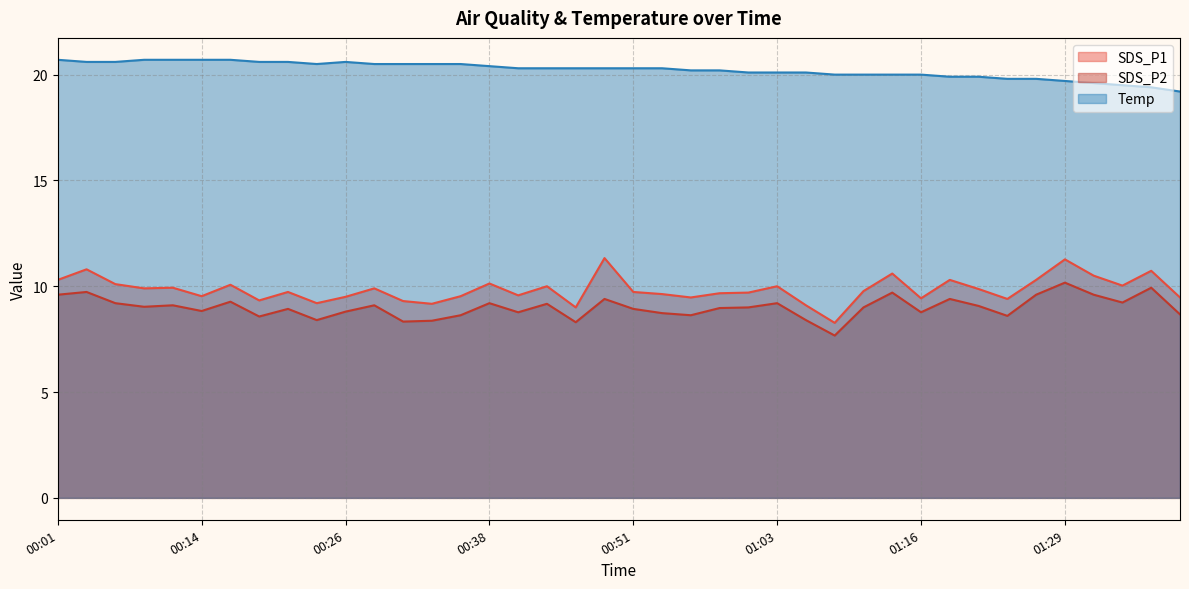

Reading left to right, list all the values displayed in this chart.

SDS_P1: 00:01=10.3	00:04=10.8	00:06=10.1	00:09=9.9	00:11=9.9	00:14=9.5	00:16=10.1	00:19=9.3	00:21=9.7	00:24=9.2	00:26=9.5	00:28=9.9	00:31=9.3	00:33=9.2	00:36=9.5	00:38=10.1	00:41=9.6	00:43=10.0	00:46=9.0	00:48=11.3	00:51=9.7	00:53=9.6	00:56=9.5	00:58=9.7	01:01=9.7	01:03=10.0	01:06=9.1	01:08=8.3	01:11=9.8	01:13=10.6	01:16=9.4	01:19=10.3	01:21=9.9	01:24=9.4	01:27=10.3	01:29=11.3	01:32=10.5	01:34=10.0	01:37=10.7	01:39=9.5
SDS_P2: 00:01=9.6	00:04=9.7	00:06=9.2	00:09=9.0	00:11=9.1	00:14=8.8	00:16=9.3	00:19=8.6	00:21=8.9	00:24=8.4	00:26=8.8	00:28=9.1	00:31=8.3	00:33=8.4	00:36=8.6	00:38=9.2	00:41=8.8	00:43=9.2	00:46=8.3	00:48=9.4	00:51=8.9	00:53=8.7	00:56=8.6	00:58=9.0	01:01=9.0	01:03=9.2	01:06=8.4	01:08=7.7	01:11=9.0	01:13=9.7	01:16=8.8	01:19=9.4	01:21=9.1	01:24=8.6	01:27=9.6	01:29=10.2	01:32=9.6	01:34=9.2	01:37=9.9	01:39=8.7
Temp: 00:01=20.7	00:04=20.6	00:06=20.6	00:09=20.7	00:11=20.7	00:14=20.7	00:16=20.7	00:19=20.6	00:21=20.6	00:24=20.5	00:26=20.6	00:28=20.5	00:31=20.5	00:33=20.5	00:36=20.5	00:38=20.4	00:41=20.3	00:43=20.3	00:46=20.3	00:48=20.3	00:51=20.3	00:53=20.3	00:56=20.2	00:58=20.2	01:01=20.1	01:03=20.1	01:06=20.1	01:08=20.0	01:11=20.0	01:13=20.0	01:16=20.0	01:19=19.9	01:21=19.9	01:24=19.8	01:27=19.8	01:29=19.7	01:32=19.6	01:34=19.5	01:37=19.4	01:39=19.2